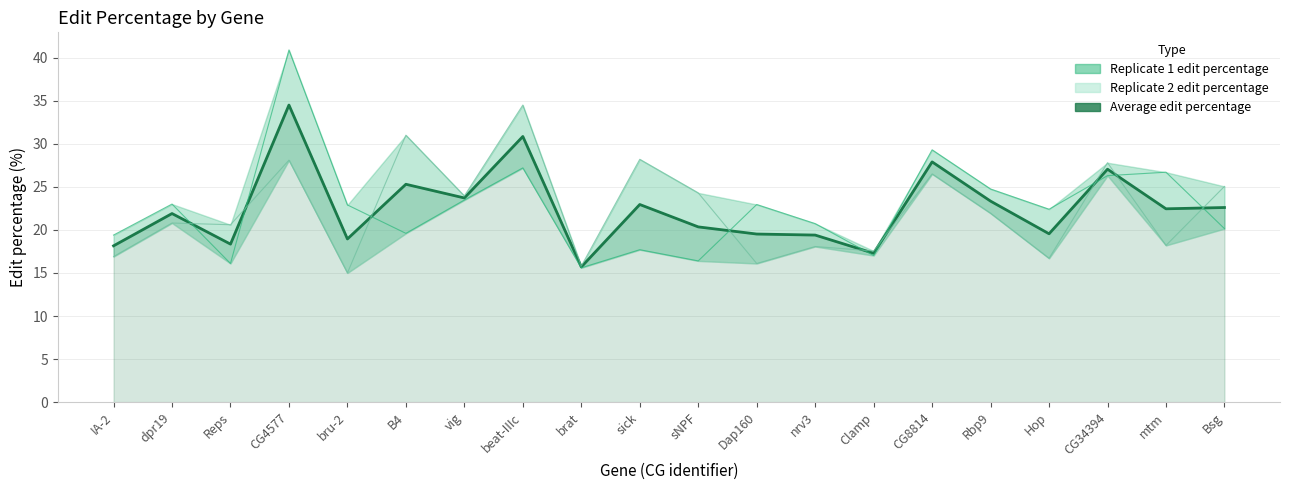

What is the difference between the values at vig and mtm?

1.3